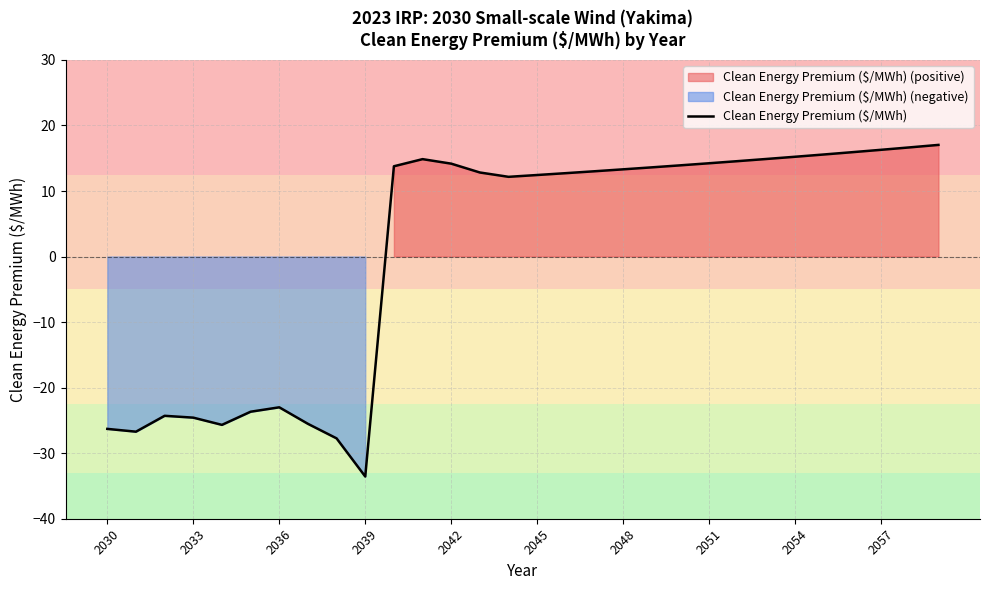

Which category has the lowest value in the Clean Energy Premium ($/MWh) series?

2039